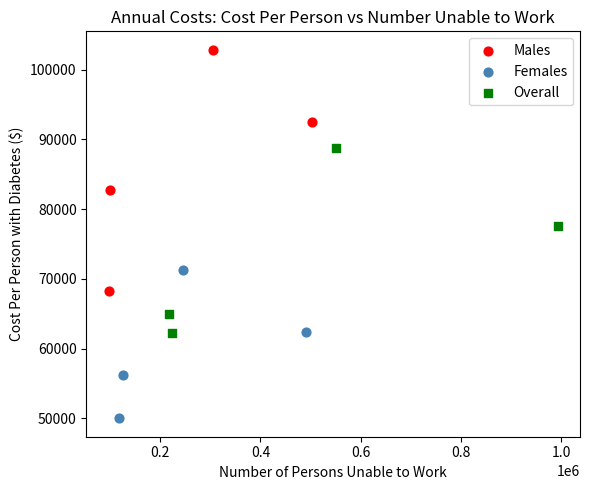

Which series reaches the maximum Y coordinate?

Males